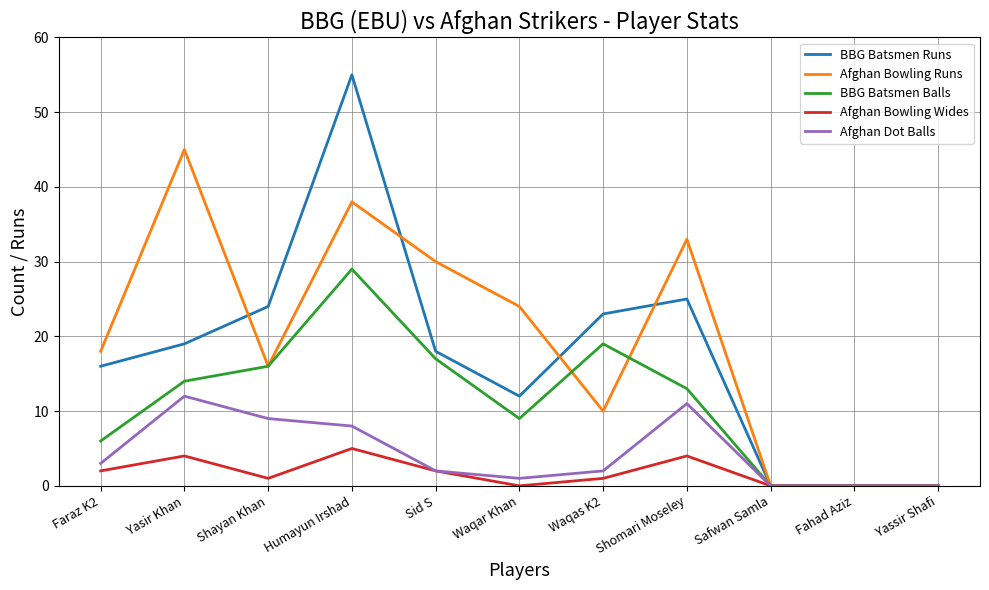

Count the number of data series in this chart.

5